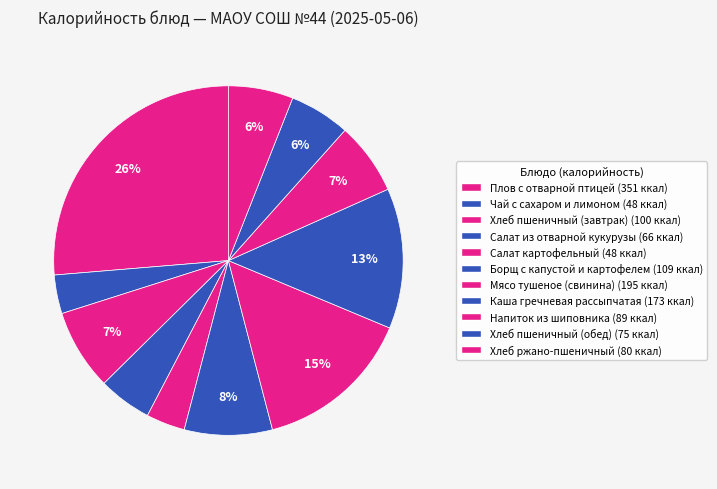

Which slice is the smallest?

Чай с сахаром и лимоном